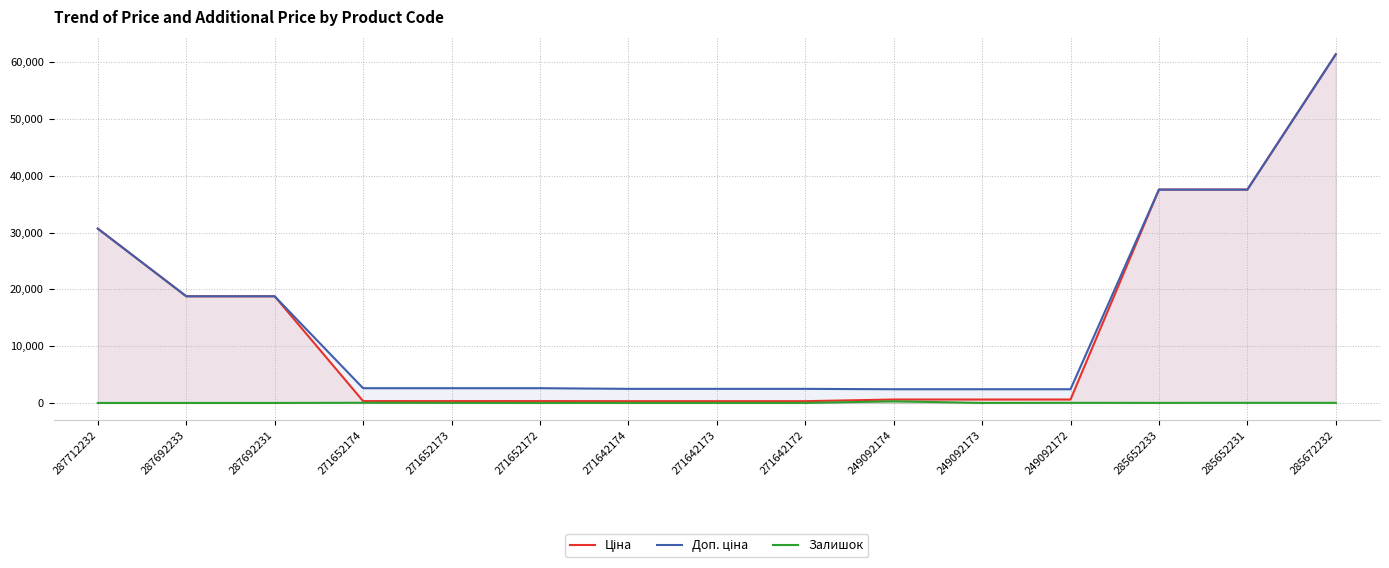

What is the total value across all series at 249092172?

3039.6